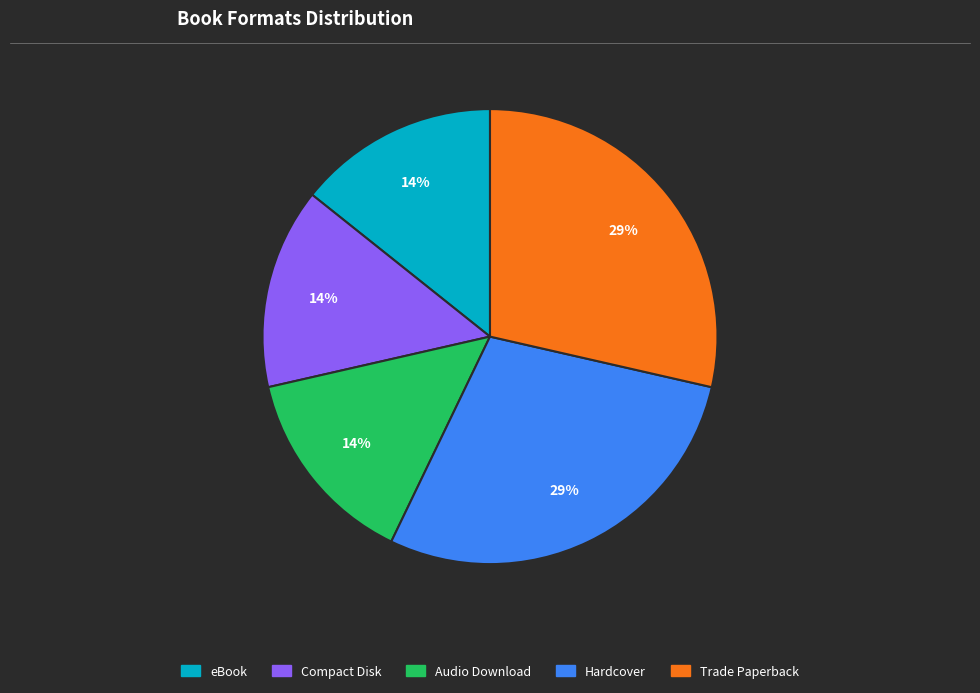

How many segments does this pie chart have?

5